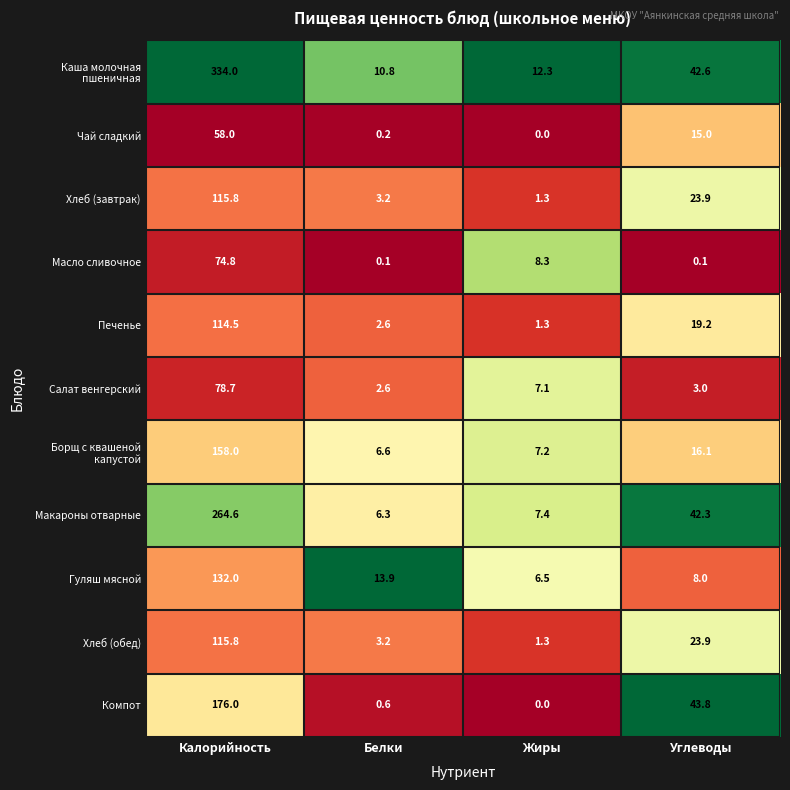

True or false: Салат венгерский has a value of 78.7 at Калорийность.

True